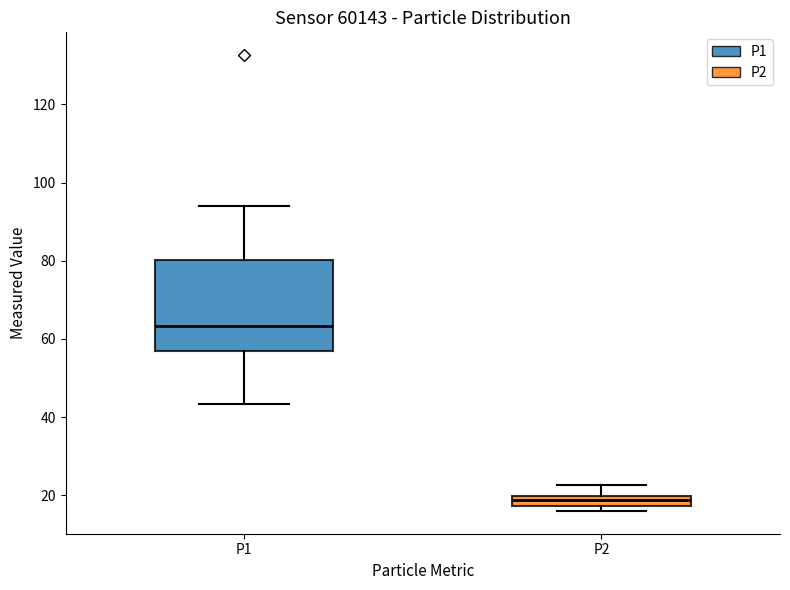

Where does the upper whisker of the box for P1 end on the y-axis? The values are not printed on the chart, so give them approximately, as read against the axis.

94